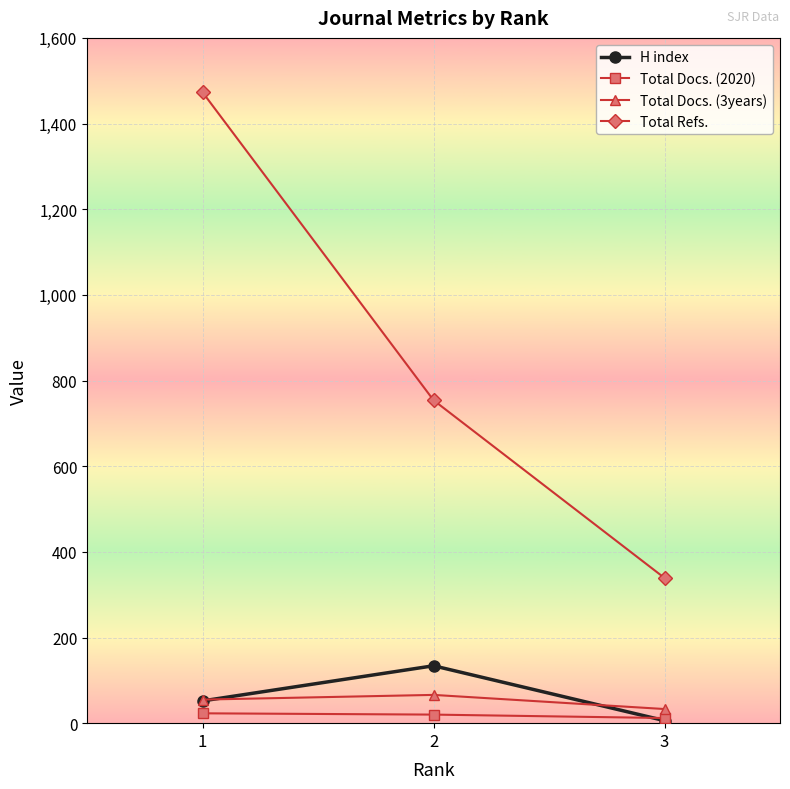

The value of Total Refs. at 3 is 339. True or false?

True